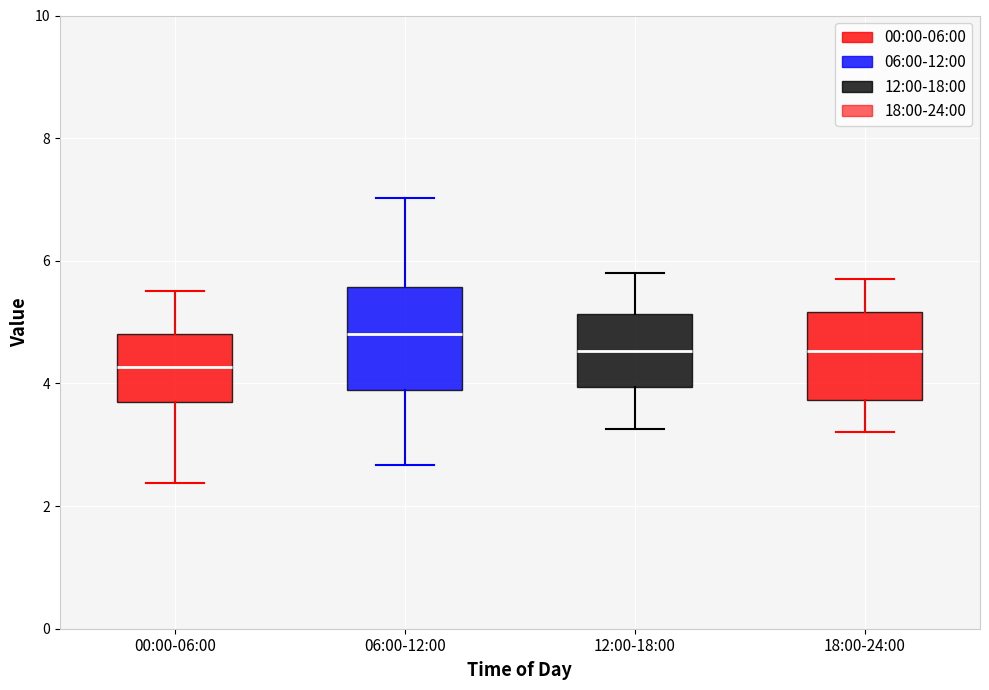

Reading left to right, transcribe this box plot: for each box, give where its median line is, the range the box spans, and where its two whiskers end, as read against the y-axis. The values are not printed on the chart, so give them approximately, as read against the axis.

00:00-06:00: median 4.2, box 3.6 to 4.8, whiskers 2.4 to 5.6
06:00-12:00: median 4.8, box 4.0 to 5.6, whiskers 2.6 to 7.0
12:00-18:00: median 4.6, box 4.0 to 5.2, whiskers 3.2 to 5.8
18:00-24:00: median 4.6, box 3.8 to 5.2, whiskers 3.2 to 5.8